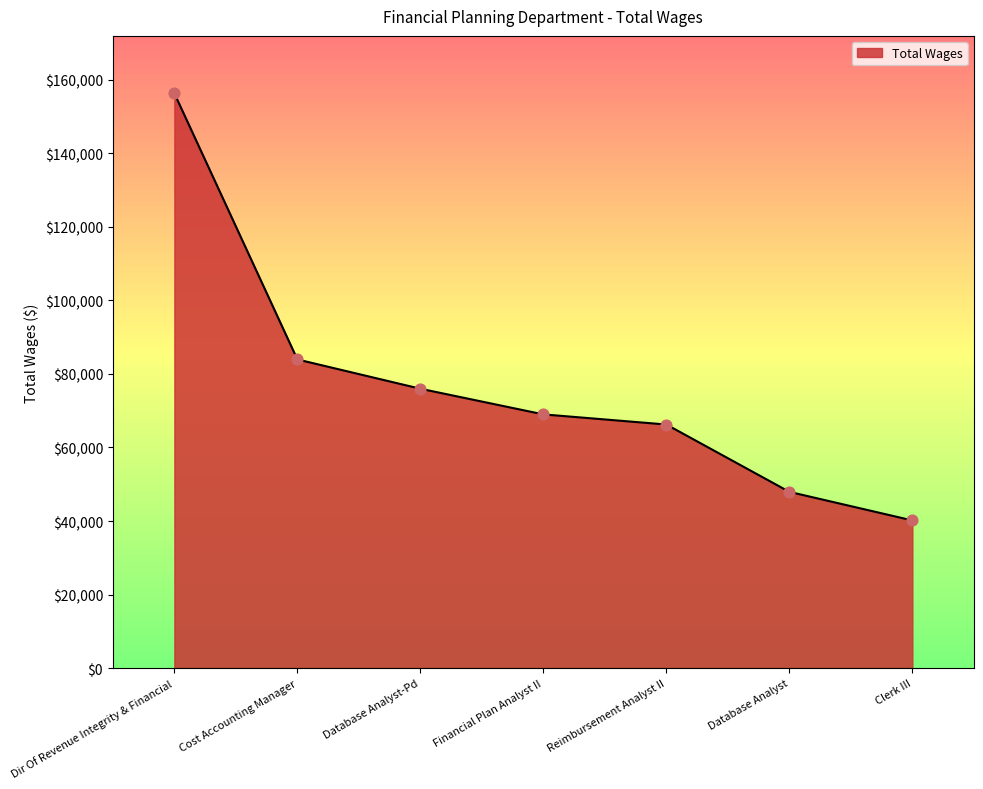

What is the change in value from Dir Of Revenue Integrity & Financial to Database Analyst?

-108396